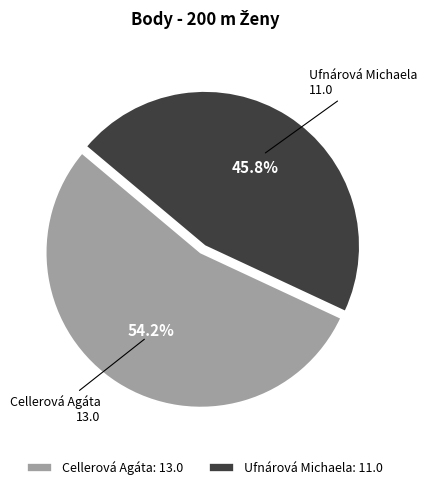

Rank the categories by value from lowest to highest.

Ufnárová Michaela, Cellerová Agáta